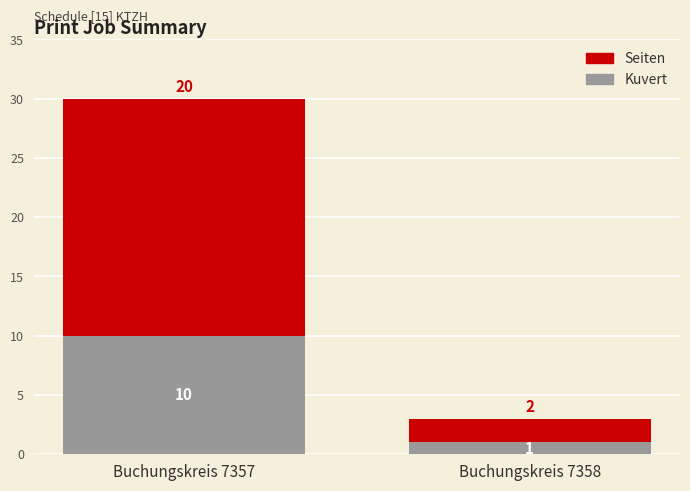

What is the maximum value for Kuvert?

10